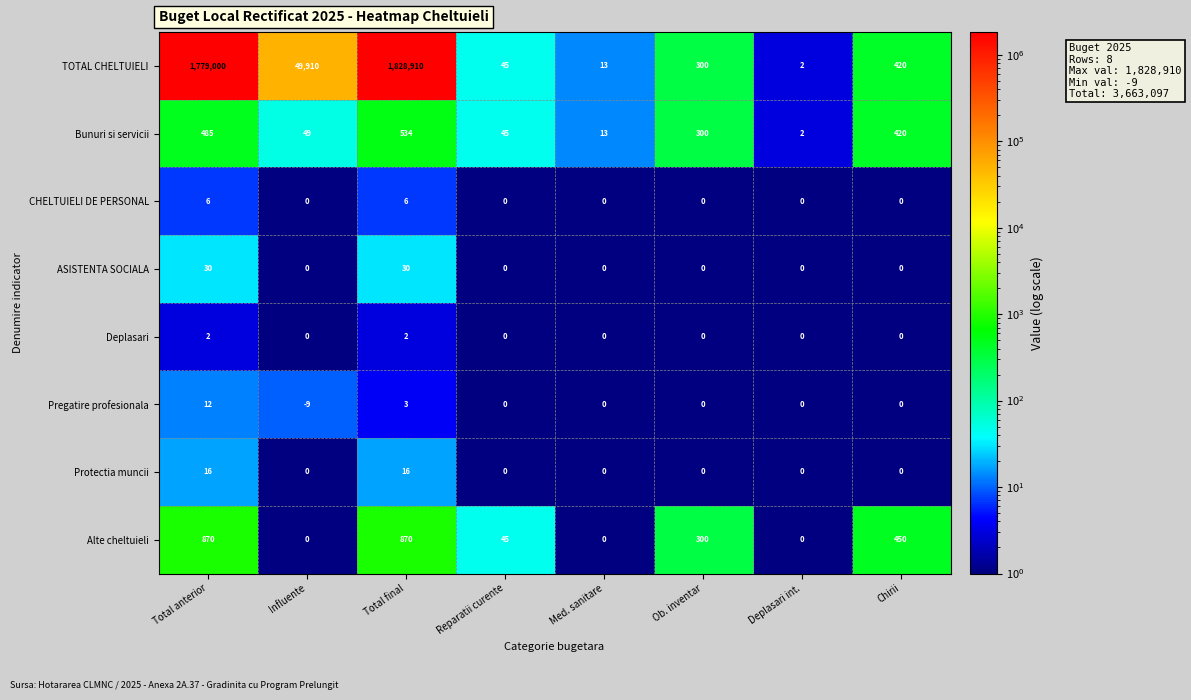

At which category is the sum across all series the highest?

Total final